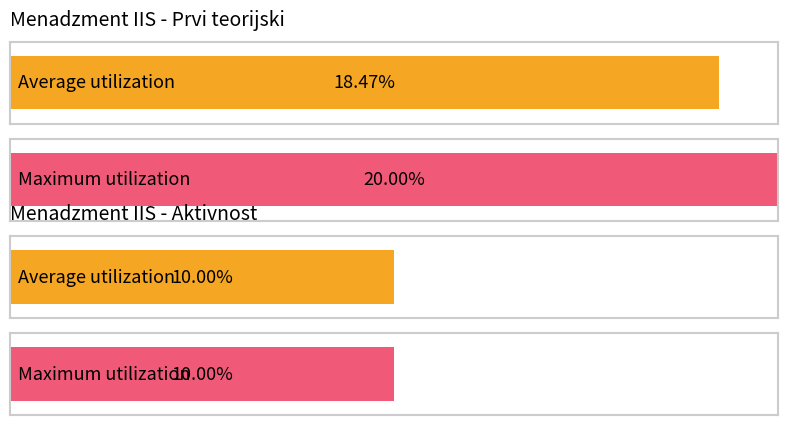

List the series in order of their peak value, highest first.

Prvi teorijski, Aktivnost